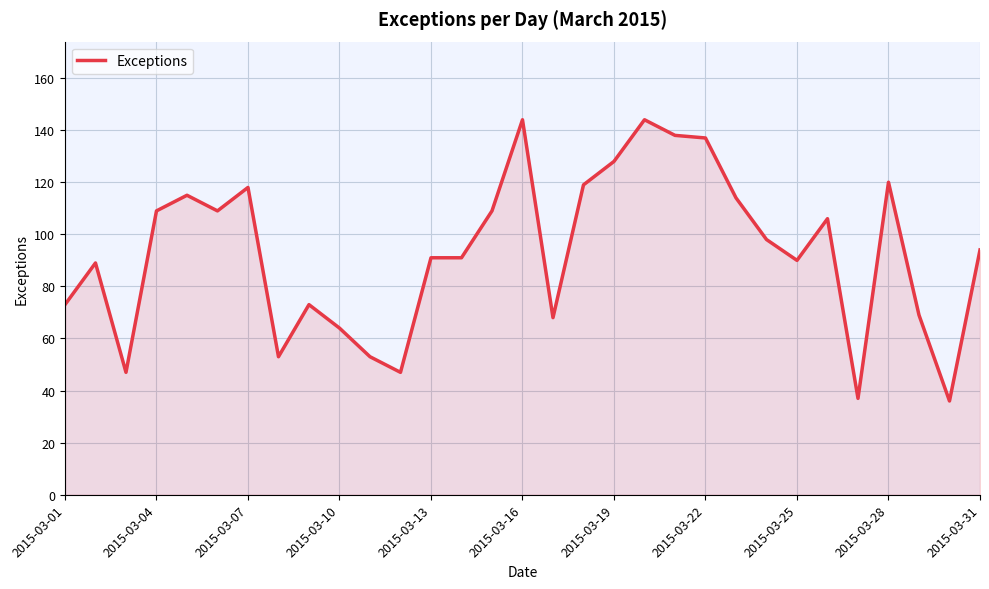

What is the greatest value displayed?

144